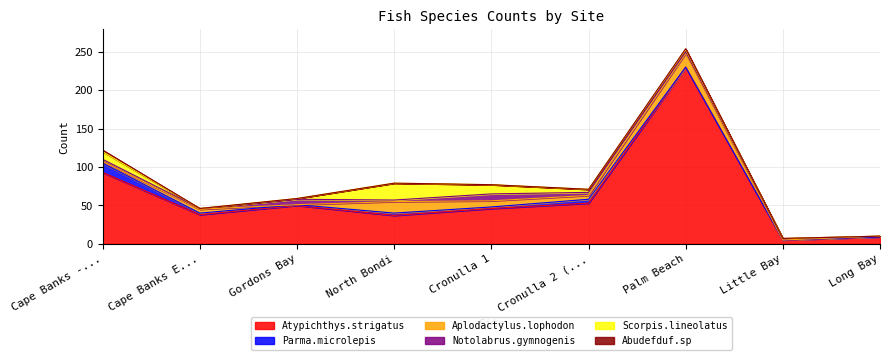

Which category has the lowest value in the Aplodactylus.lophodon series?

Gordons Bay